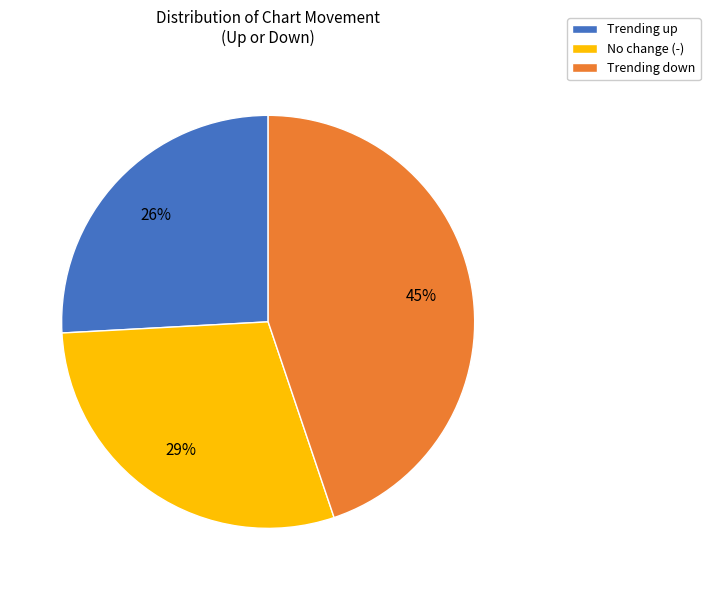

What percentage is the No change (-) slice, to the nearest percent?

29%